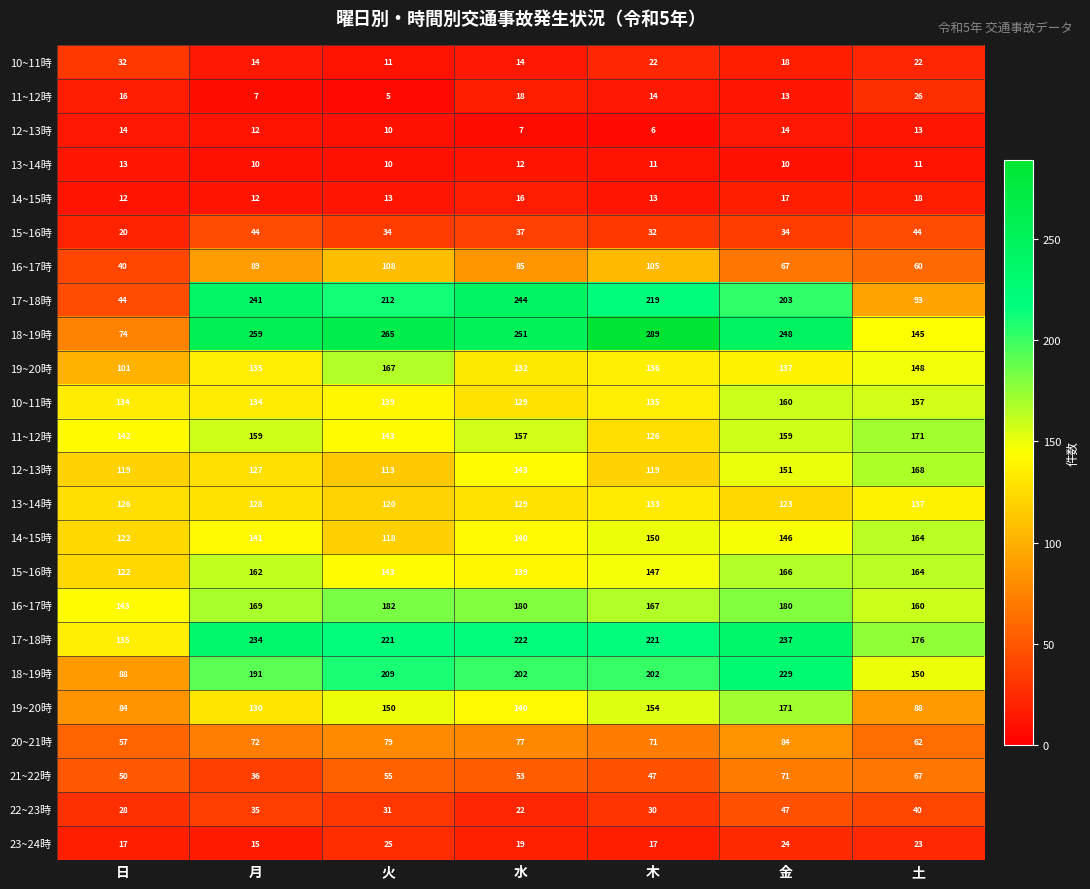

What is the maximum value shown in the chart?

289